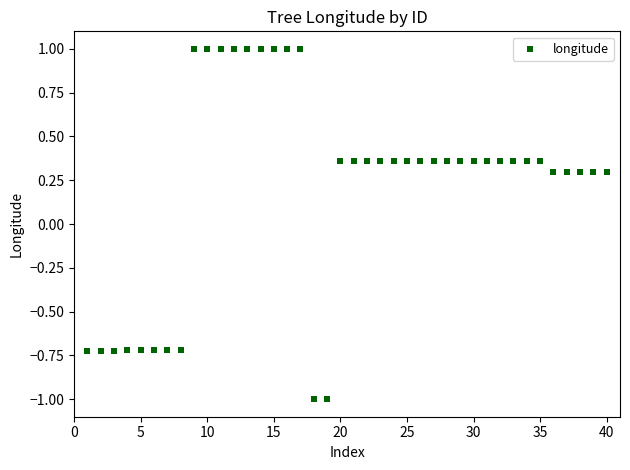

What is the range of X values (max minus min)?

39.0